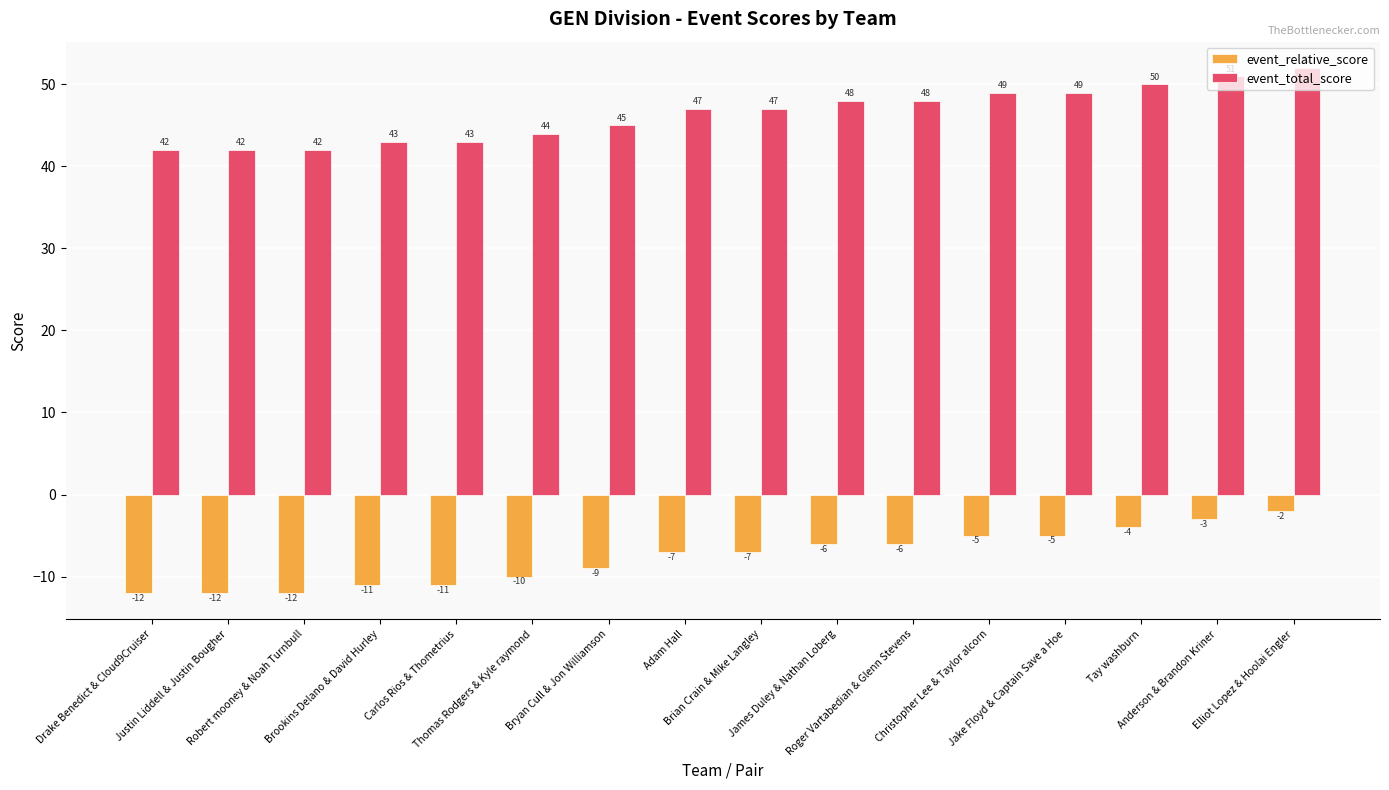

At which category is the sum across all series the highest?

Elliot Lopez & Hoolai Engler